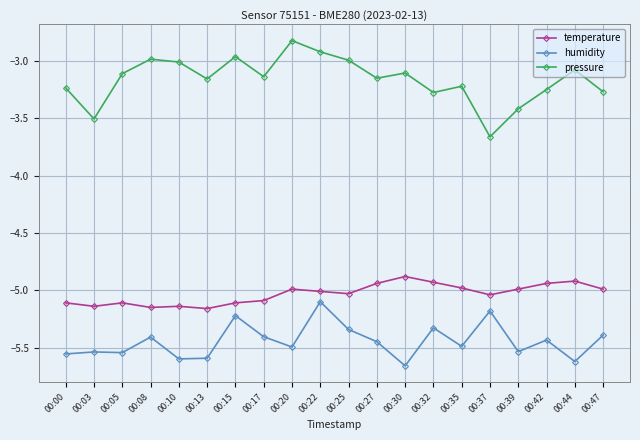

Rank the series at 00:27 from lowest to highest value.

humidity, temperature, pressure